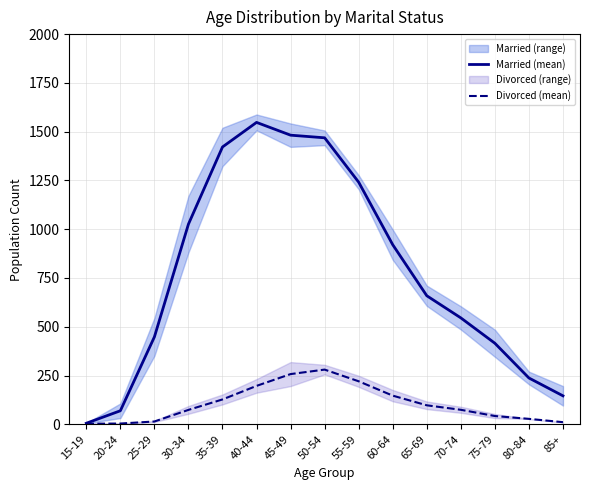

List the series in order of their peak value, lowest first.

Divorced (mean), Married (mean)